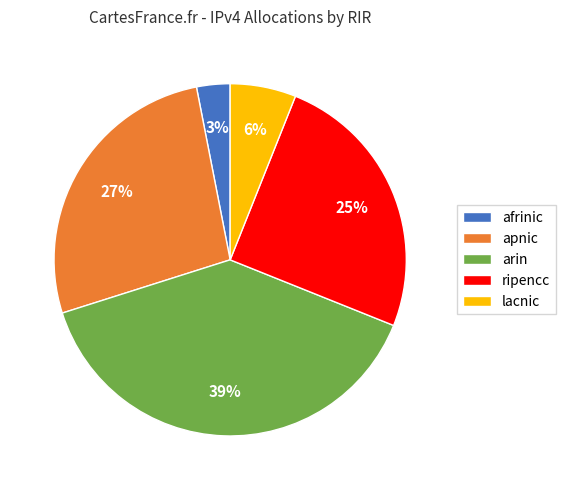

To the nearest percent, what is the difference between the ripencc and apnic slice percentages?

2%